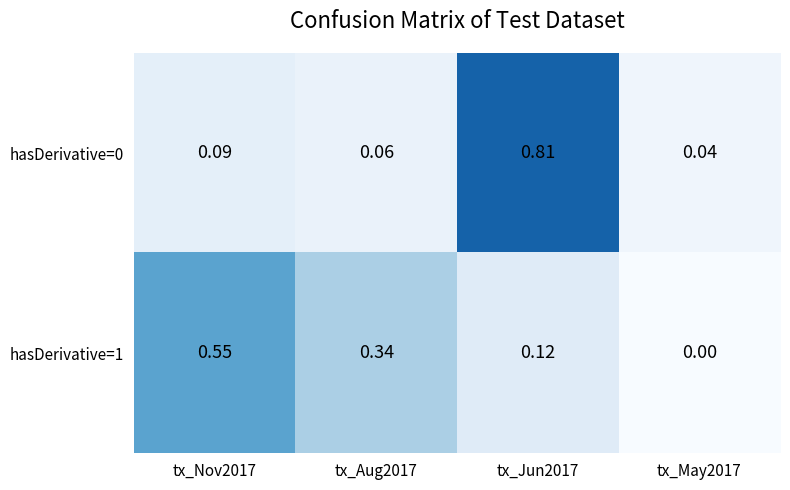

Which series changed the most between tx_Aug2017 and tx_May2017?

hasDerivative=1